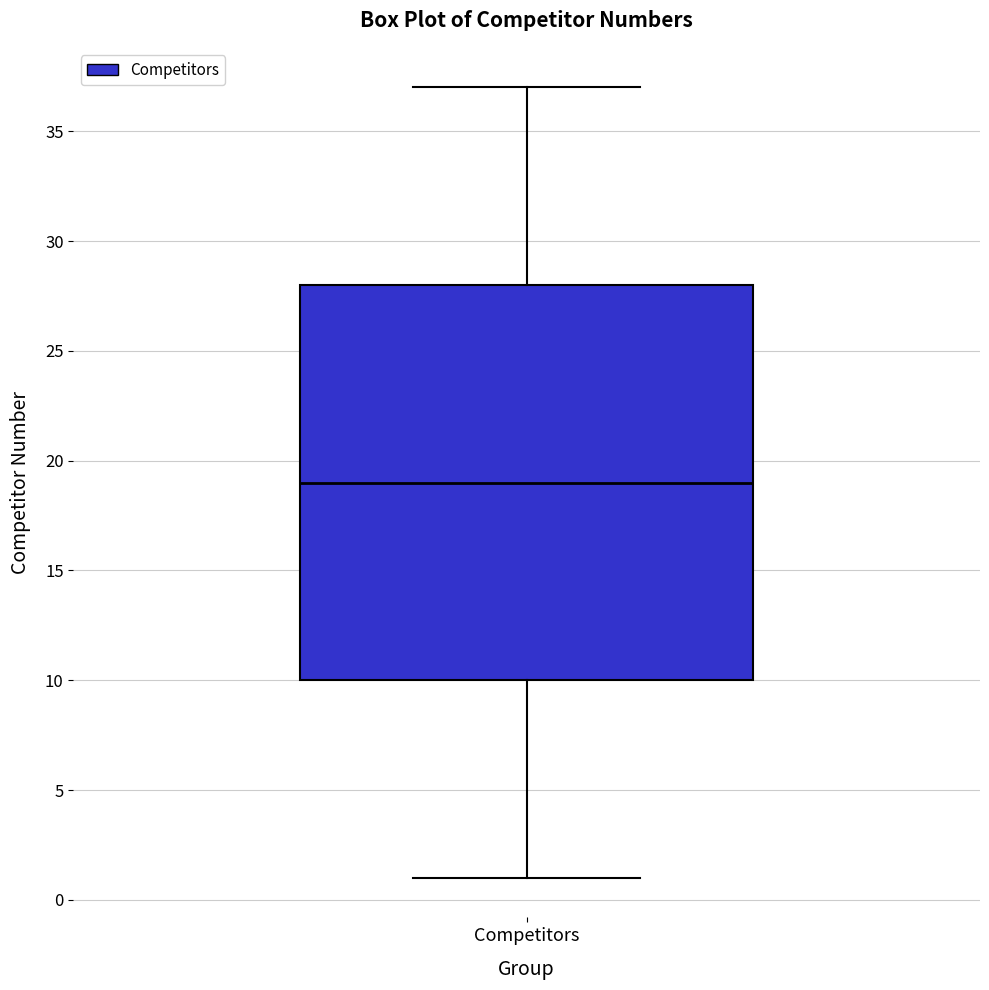

Where does the lower whisker of the box for Competitors end on the y-axis? The values are not printed on the chart, so give them approximately, as read against the axis.

1